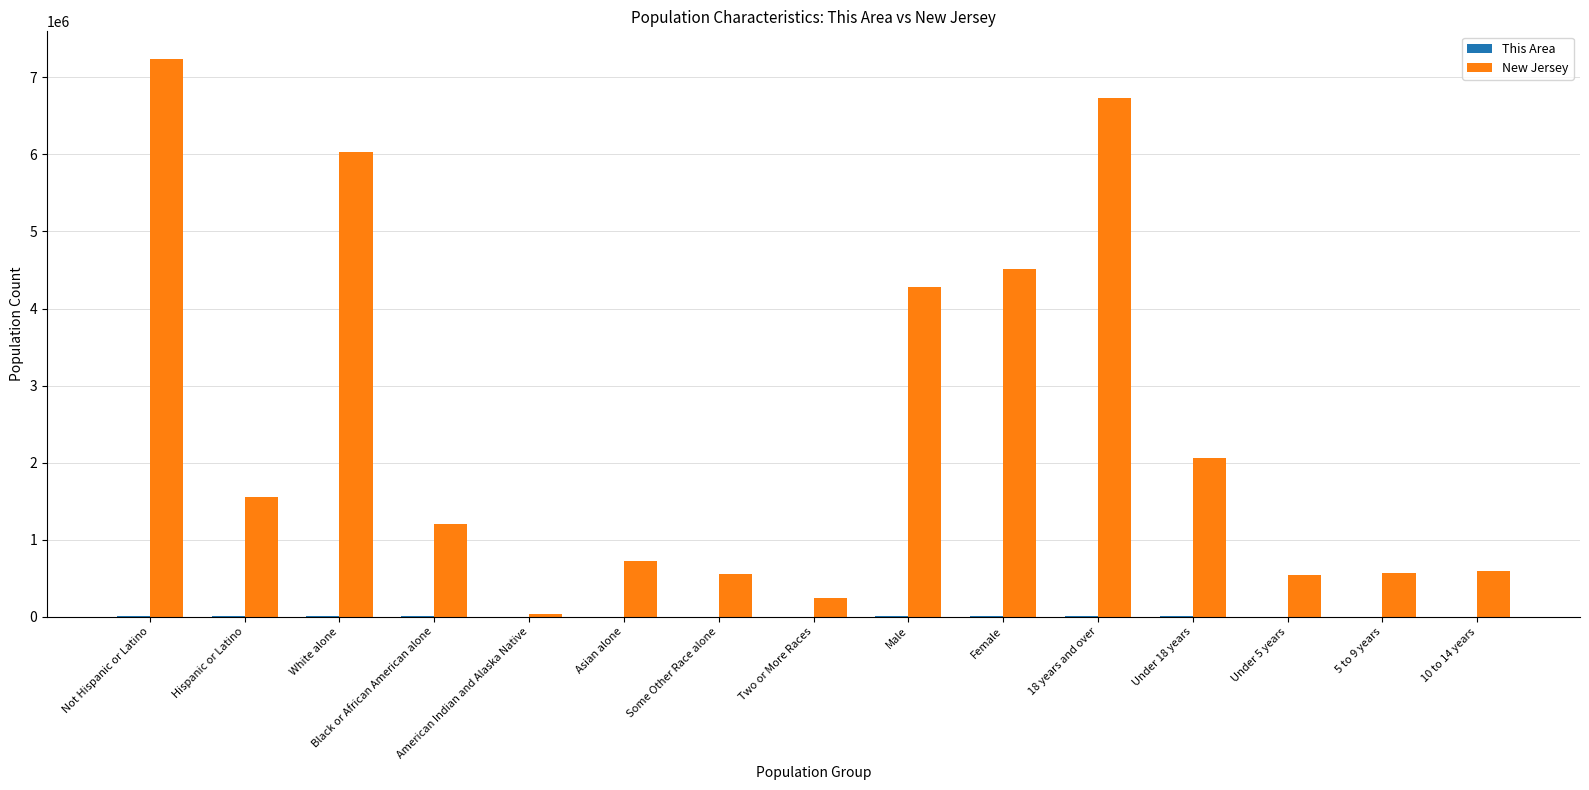

At which category is the sum across all series the highest?

Not Hispanic or Latino